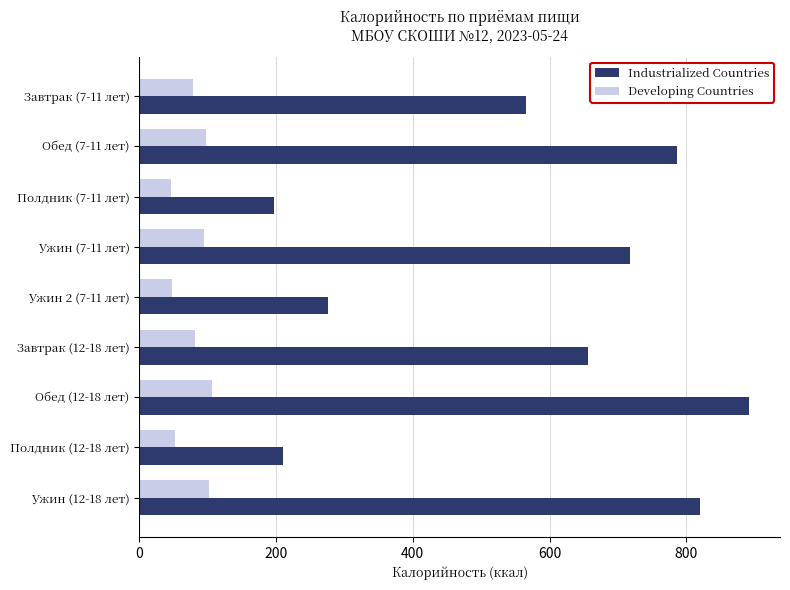

Between Ужин (7-11 лет) and Ужин 2 (7-11 лет), which series saw the biggest shift?

Industrialized Countries